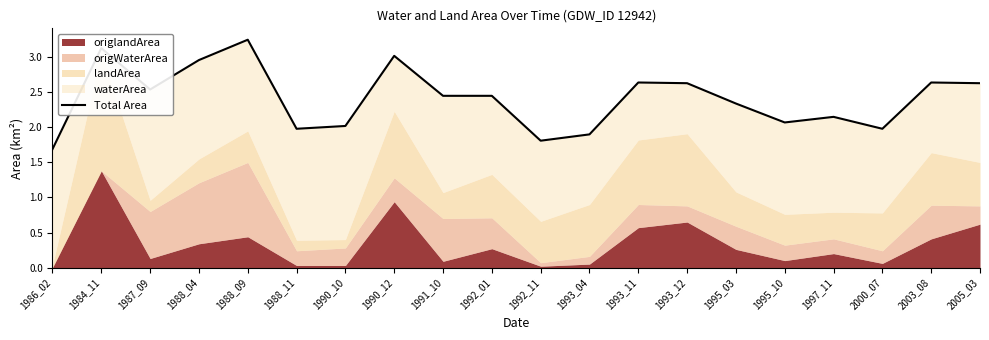

True or false: the data has more than 2 interior local peaks.

True